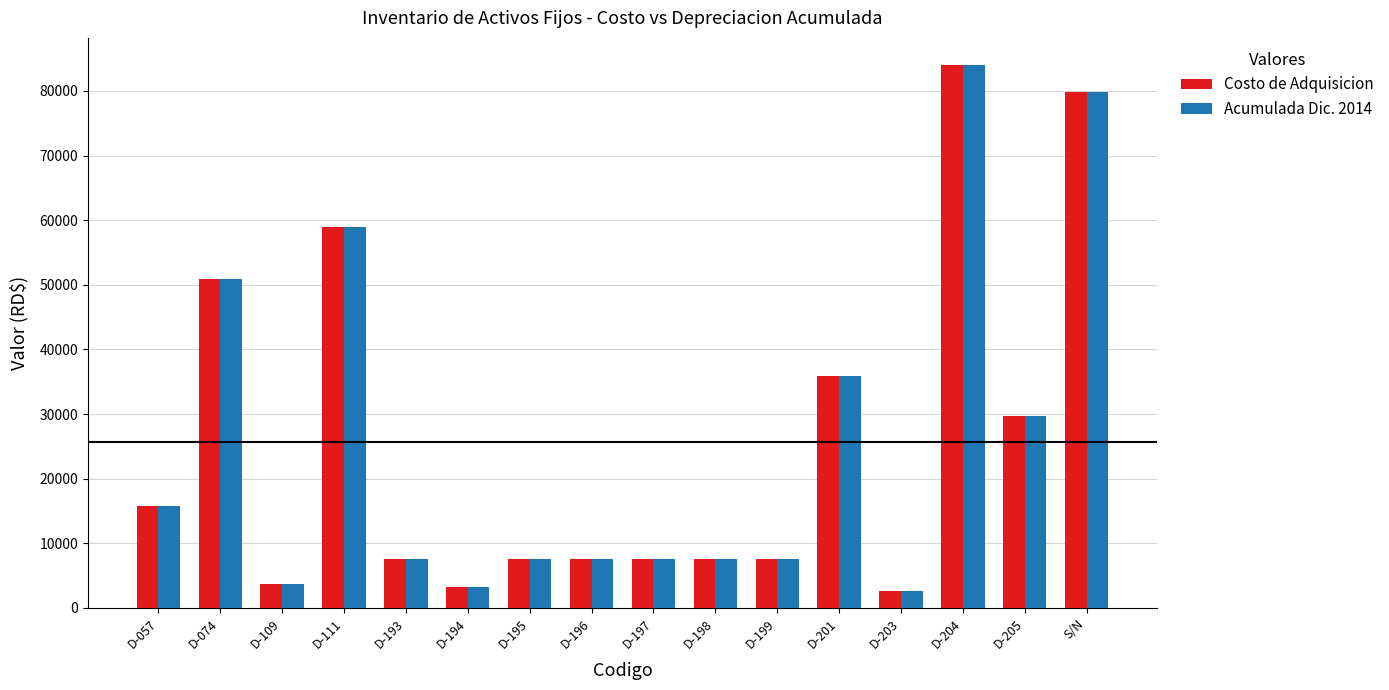

True or false: Acumulada Dic. 2014 has a value of 7536.2 at D-193.

True